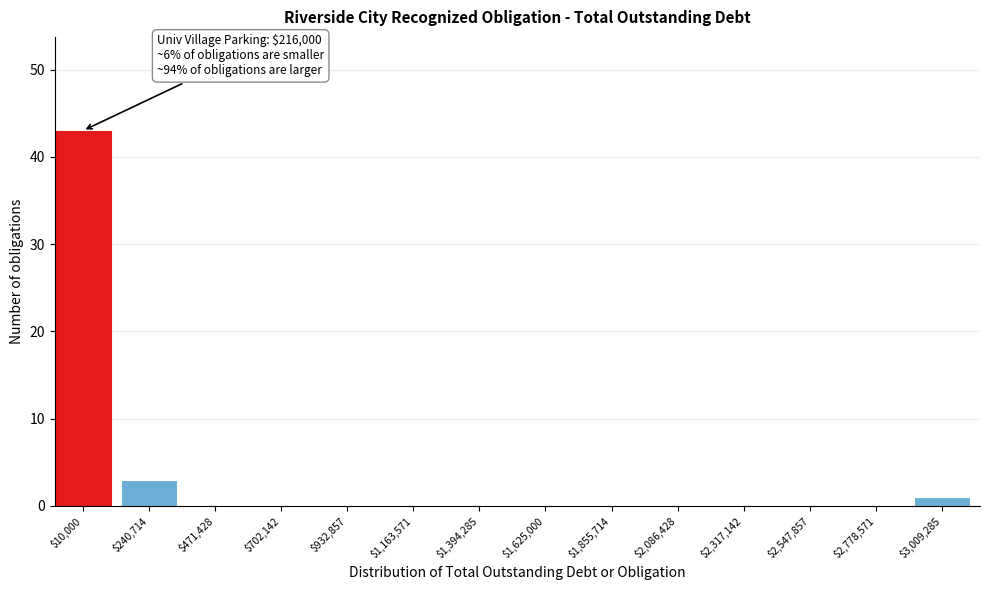

At which category does the chart reach its peak across all series?

$10,000